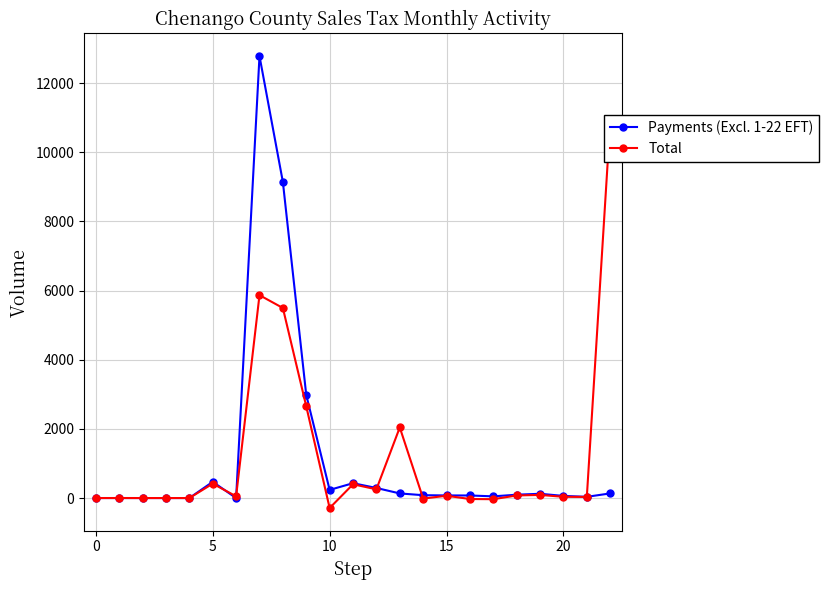

List the series in order of their overall mean, lowest first.

Payments (Excl. 1-22 EFT), Total